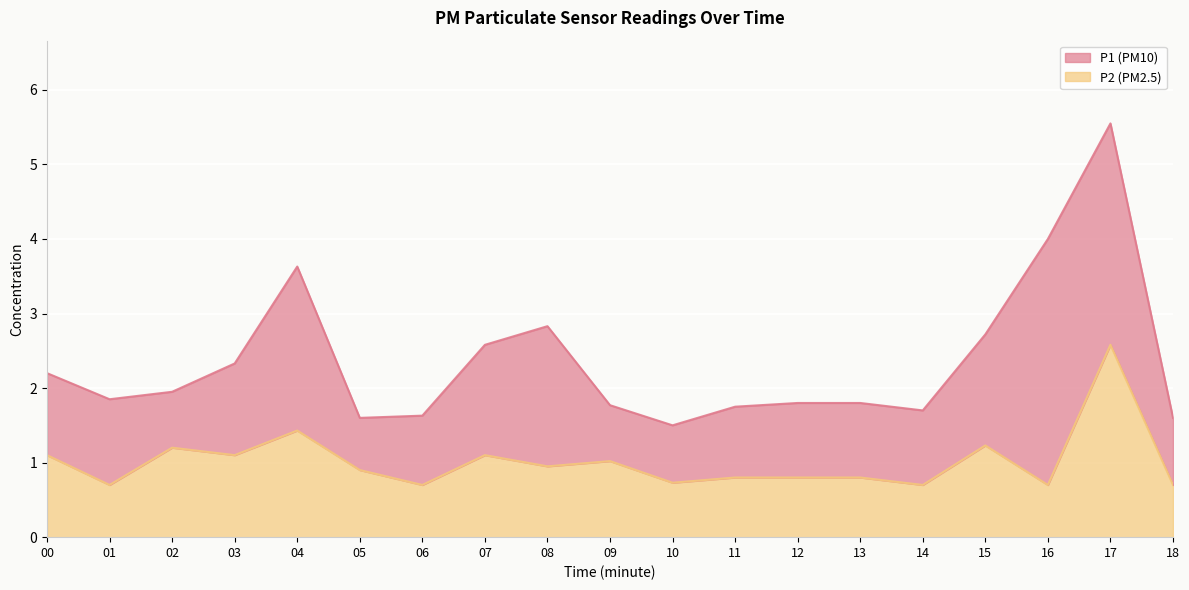

Which category has the highest value across all series?

17